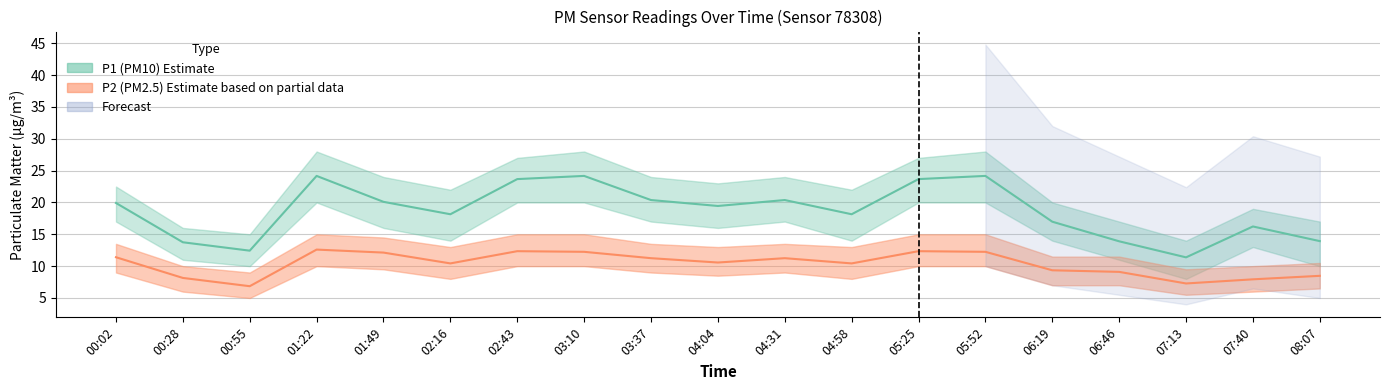

Does the chart have visible grid lines?

Yes